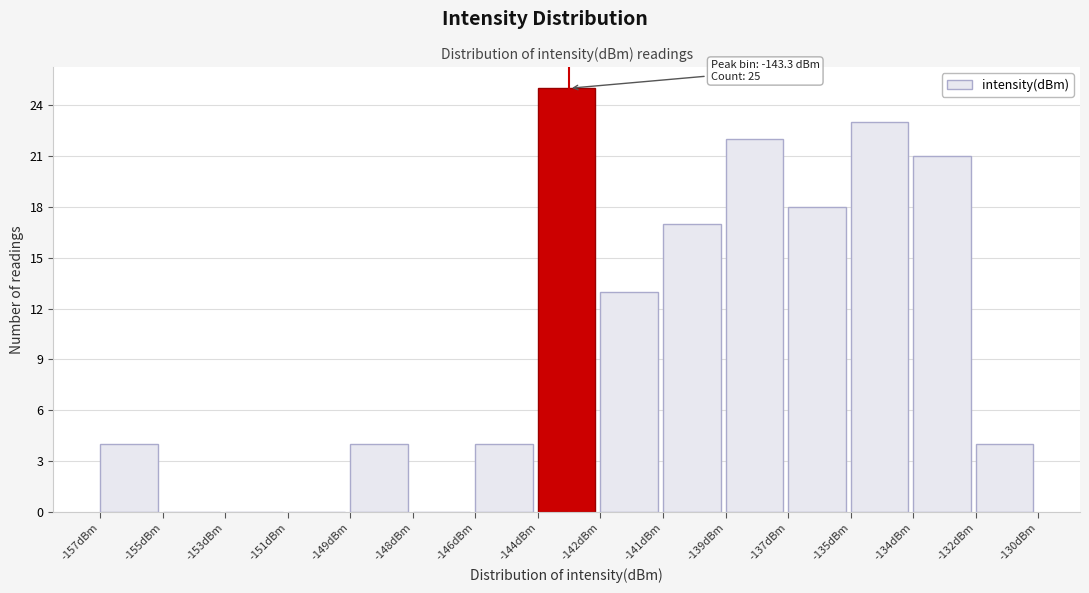

Reading left to right, list all the values displayed in this chart.

-157dBm=4	-155dBm=0	-153dBm=0	-151dBm=0	-149dBm=4	-148dBm=0	-146dBm=4	-144dBm=25	-142dBm=13	-141dBm=17	-139dBm=22	-137dBm=18	-135dBm=23	-134dBm=21	-132dBm=4